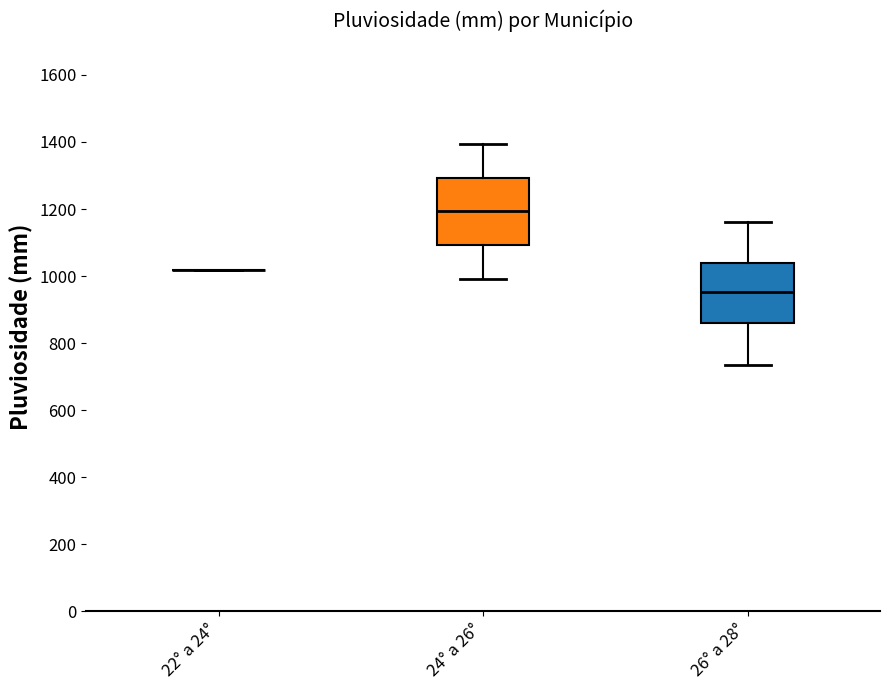

Comparing the boxes themselves (not the whiskers), which one is the tallest?

24° a 26°